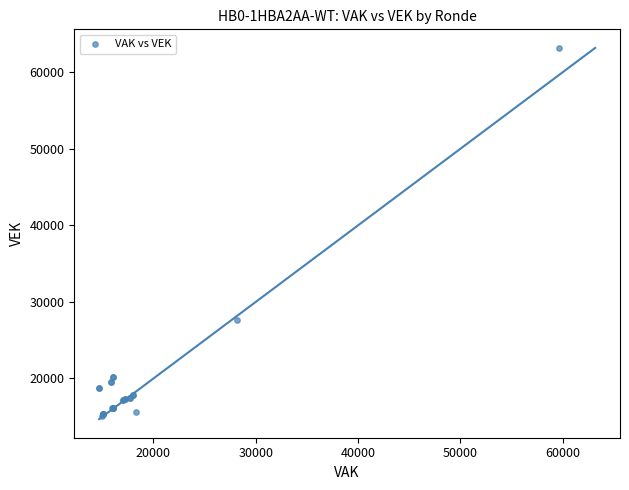

What Y value in the scatter plot is closest to 39124?

27631